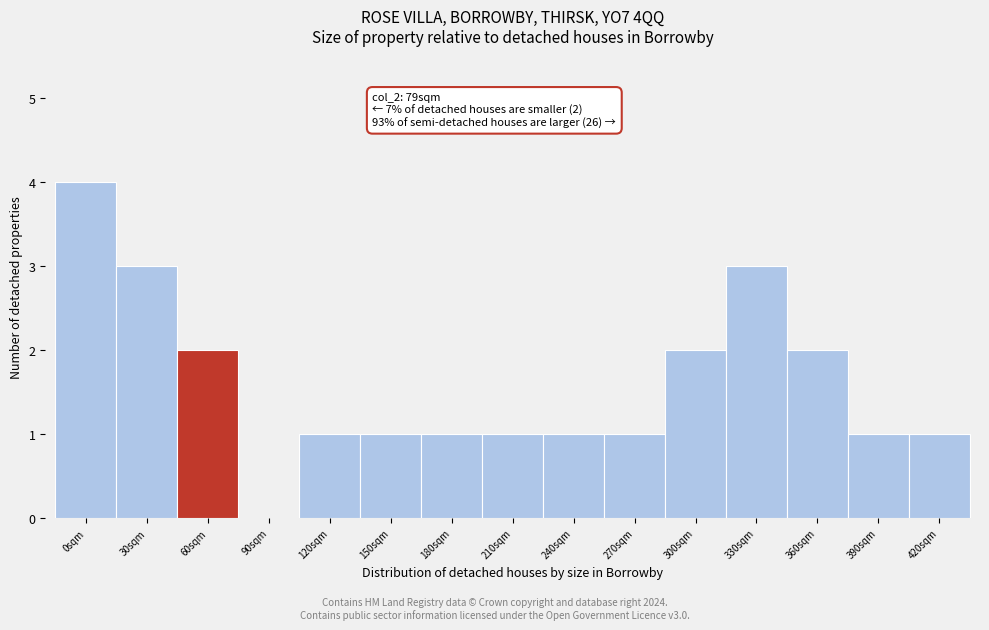

Reading left to right, what are all the values shown in this chart?

0sqm=4	30sqm=3	60sqm=2	90sqm=0	120sqm=1	150sqm=1	180sqm=1	210sqm=1	240sqm=1	270sqm=1	300sqm=2	330sqm=3	360sqm=2	390sqm=1	420sqm=1